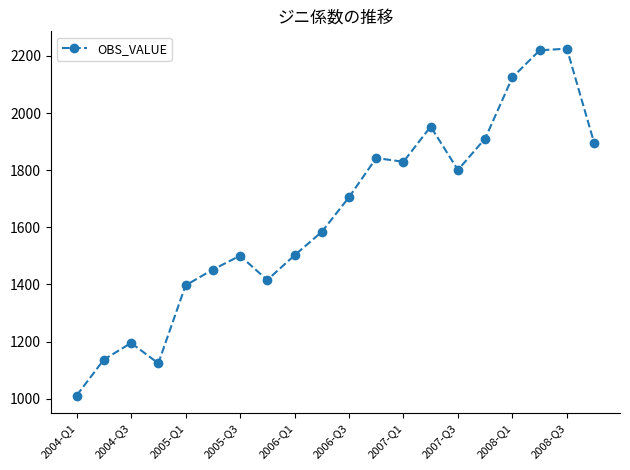

What is the sum of all values?

32820.7